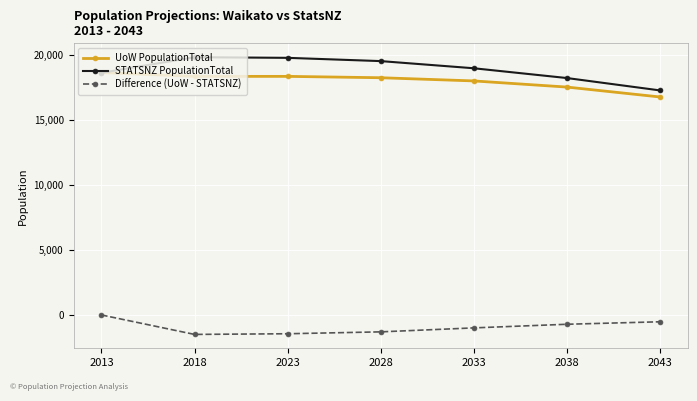

True or false: STATSNZ PopulationTotal has a value of 32475.1 at 2018.

False